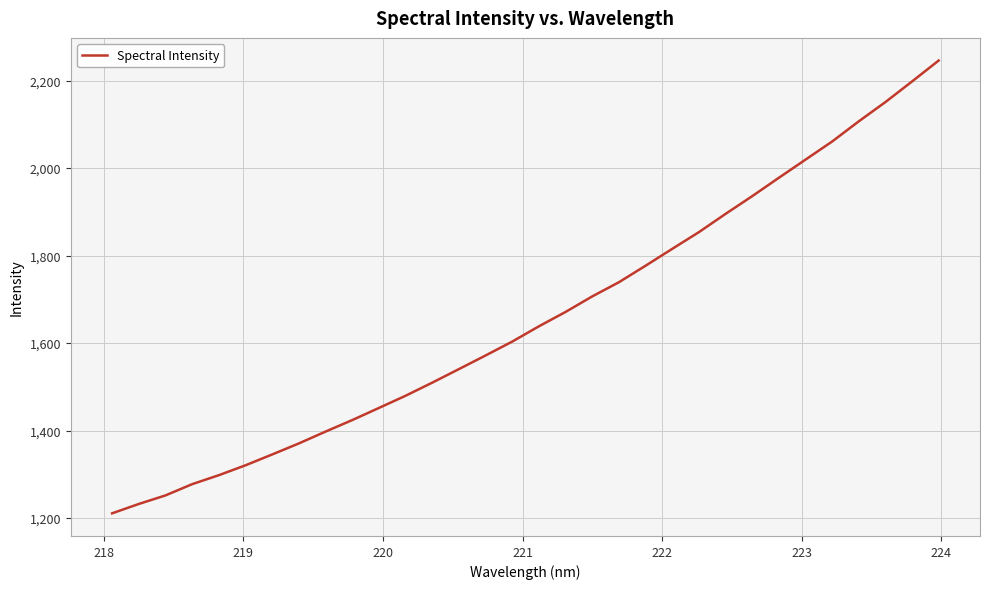

What is the maximum value shown in the chart?

2246.0